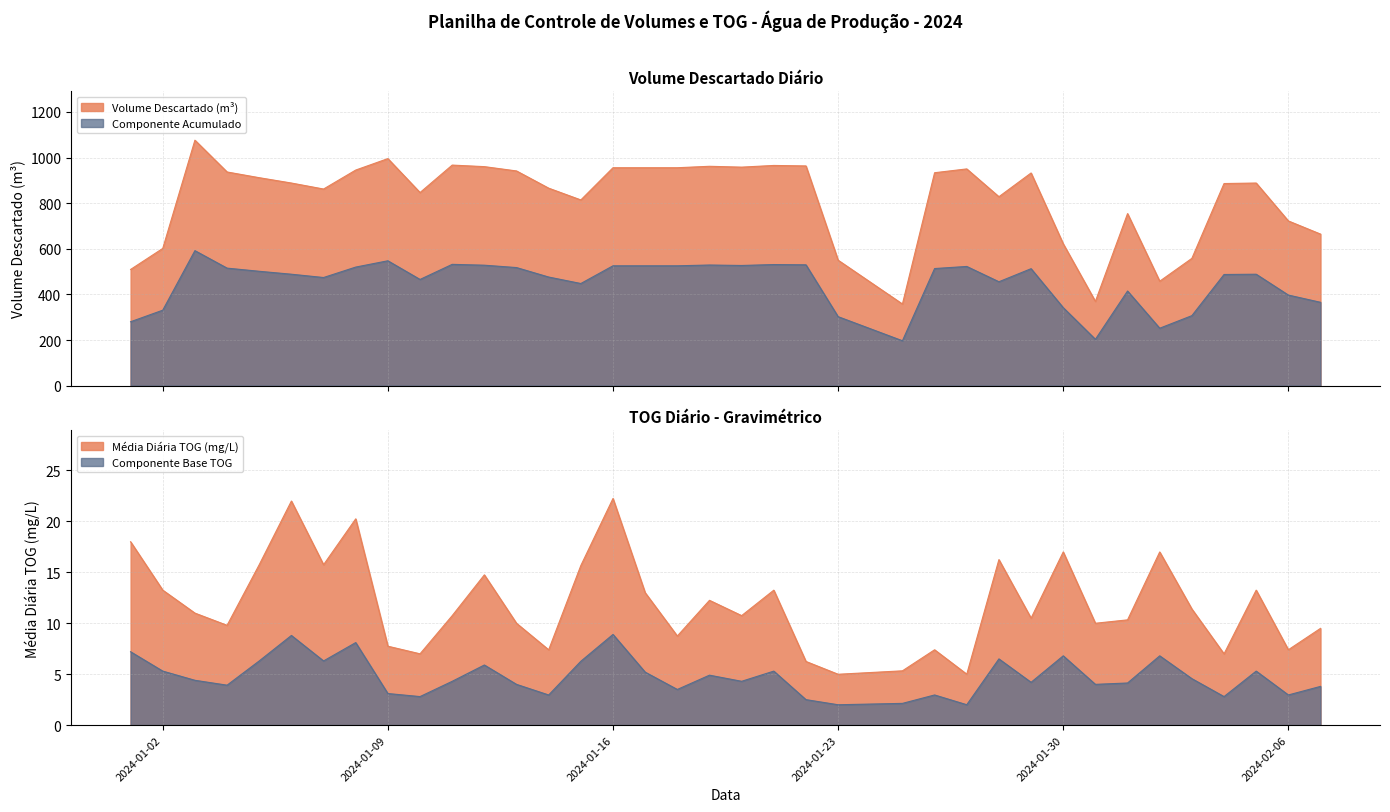

Does the chart display data point markers on the line(s)?

No